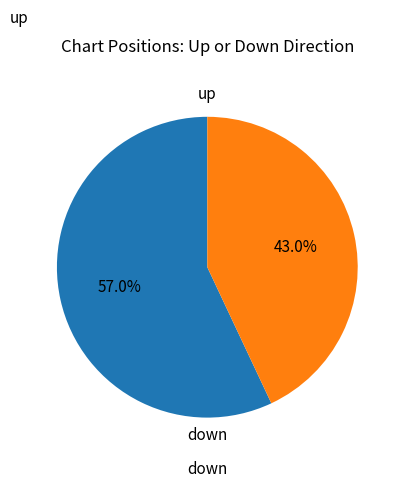

The down slice represents 43% of the pie. True or false?

True